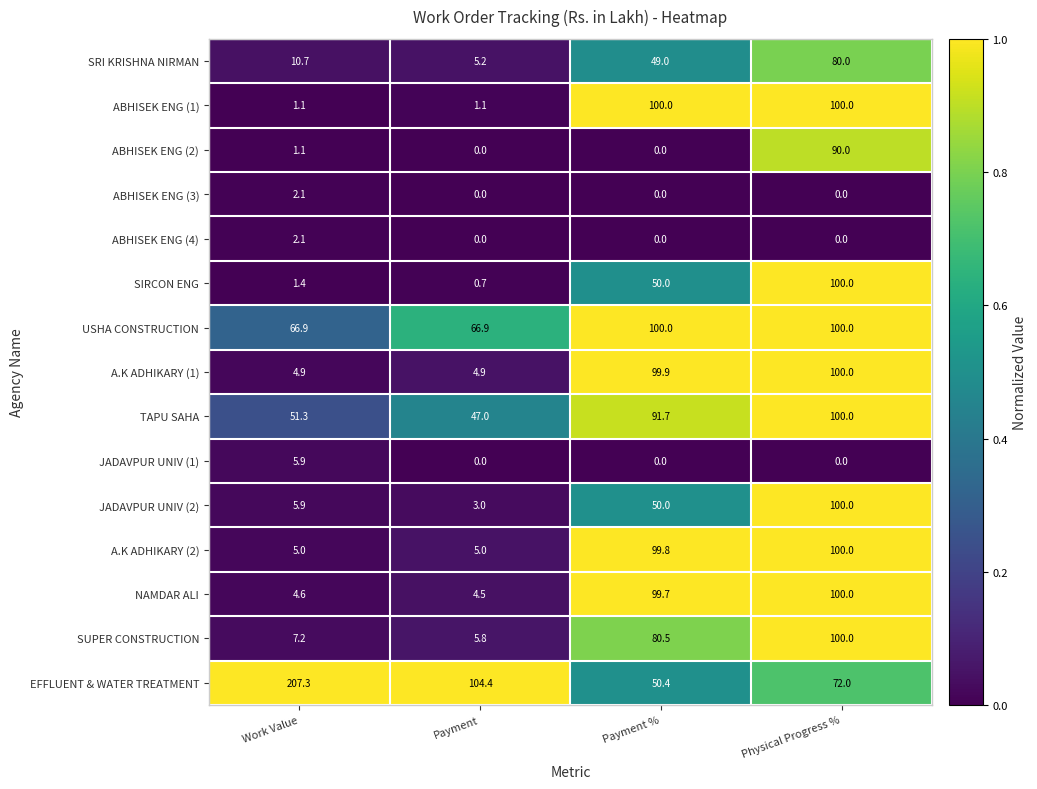

Which series has the largest range (max minus min)?

EFFLUENT & WATER TREATMENT